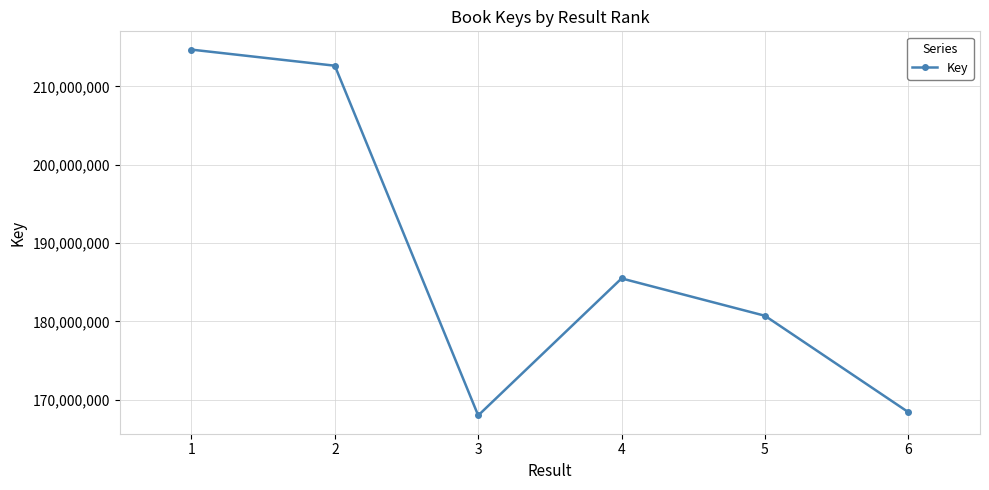

What is the difference between the values at 1 and 3?

46710743